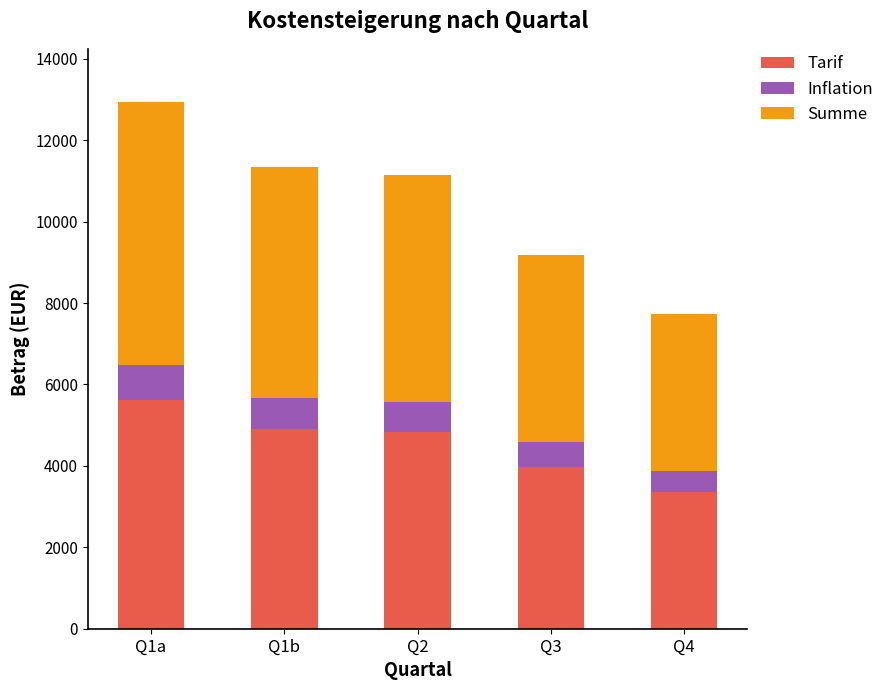

The value of Tarif at Q4 is 3356.6. True or false?

True